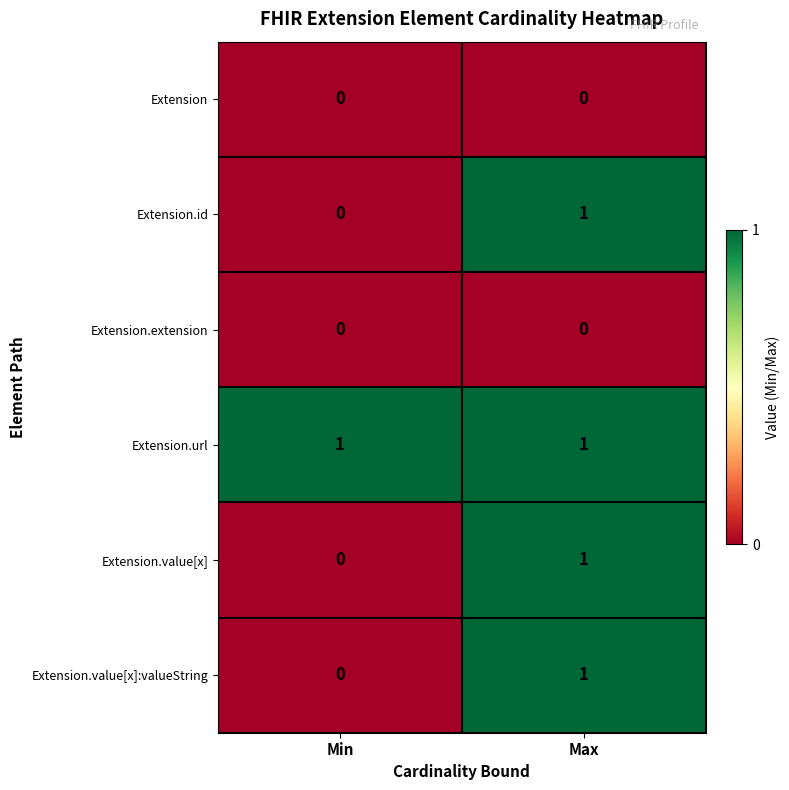

True or false: Extension.value[x]:valueString has a value of 1 at Max.

True